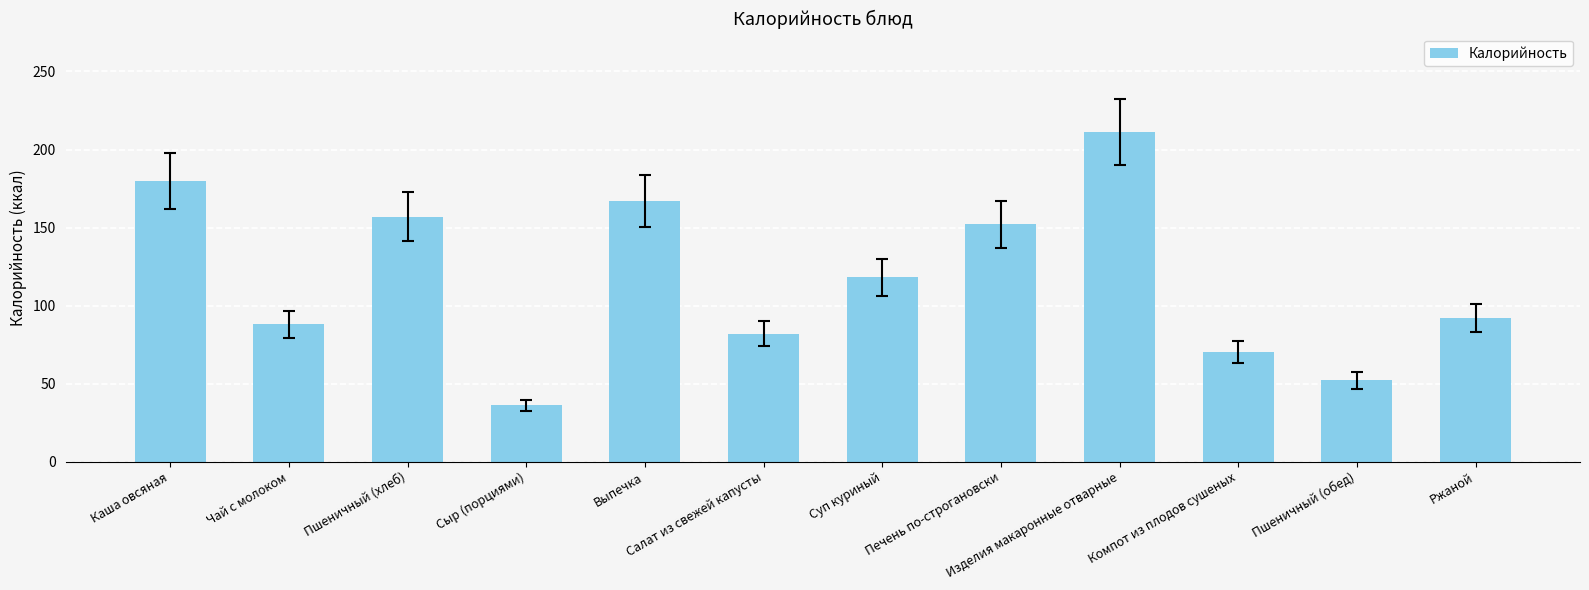

What is the difference between the values at Пшеничный (хлеб) and Выпечка?

10